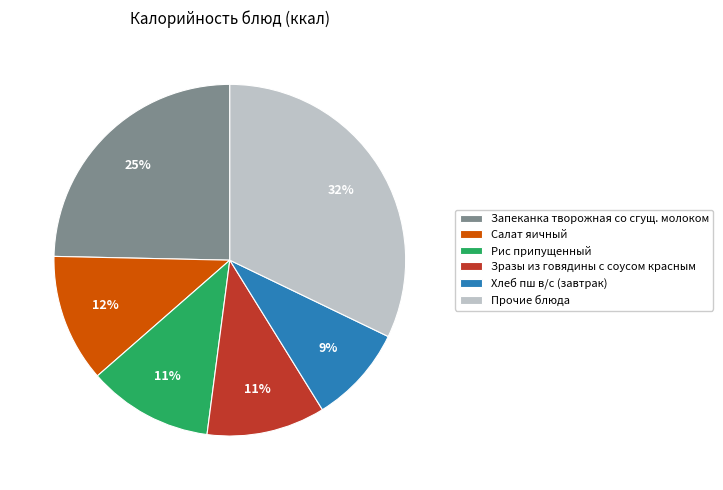

How many segments does this pie chart have?

6